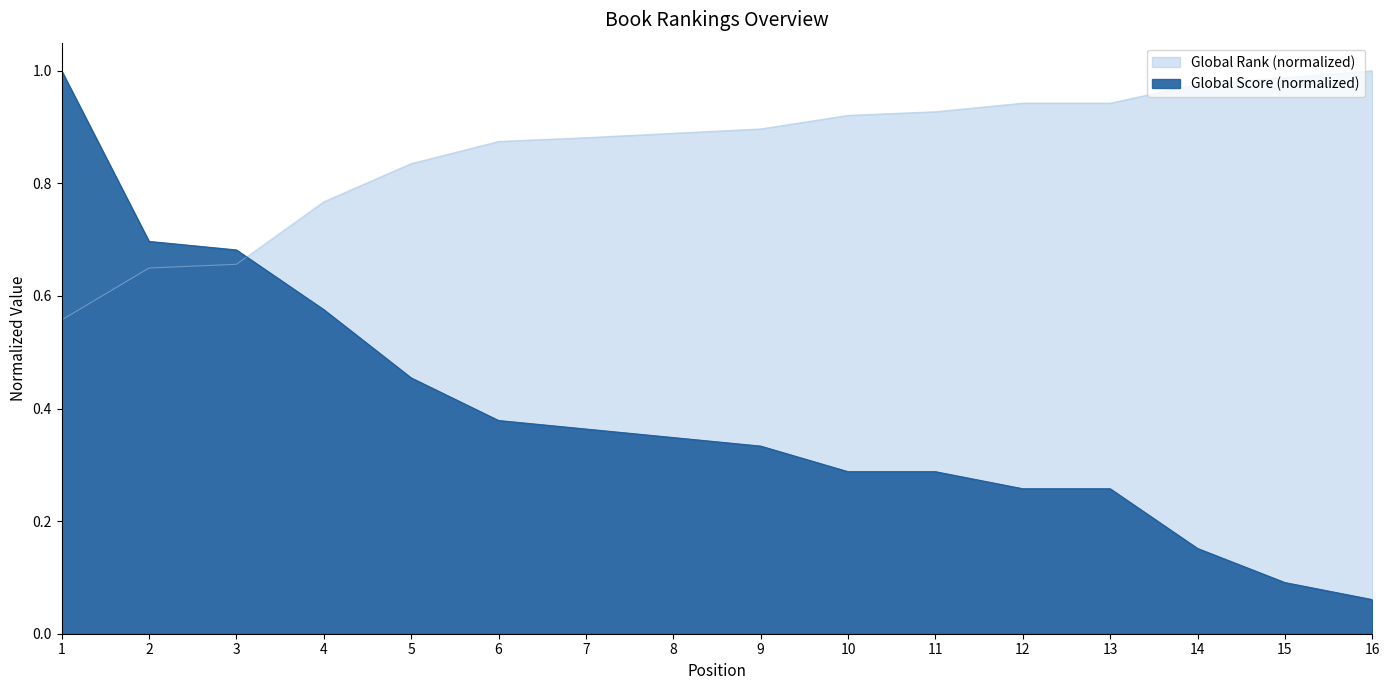

List the series in order of their peak value, lowest first.

Global Score, Global Rank (scaled)